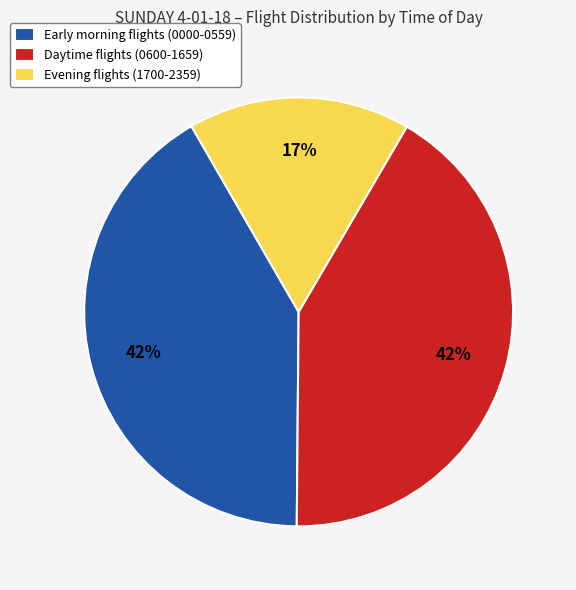

What is the smallest slice in the pie chart?

Evening flights (1700-2359)